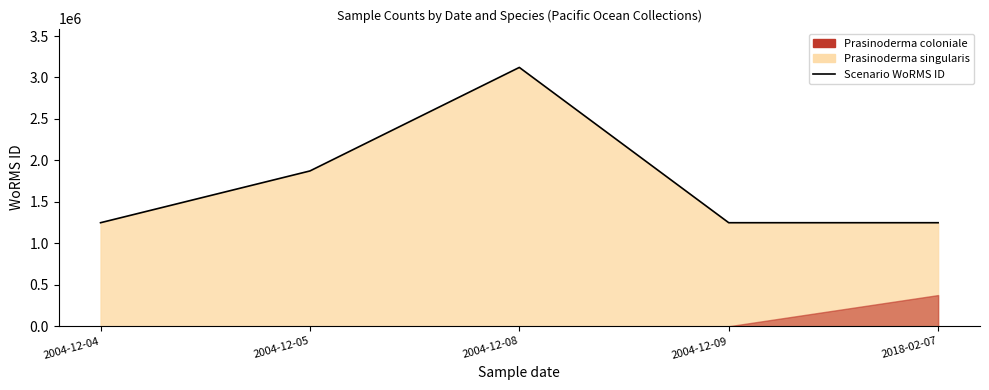

What is the ratio of the value at 2004-12-08 to the value at 2004-12-04?

2.5